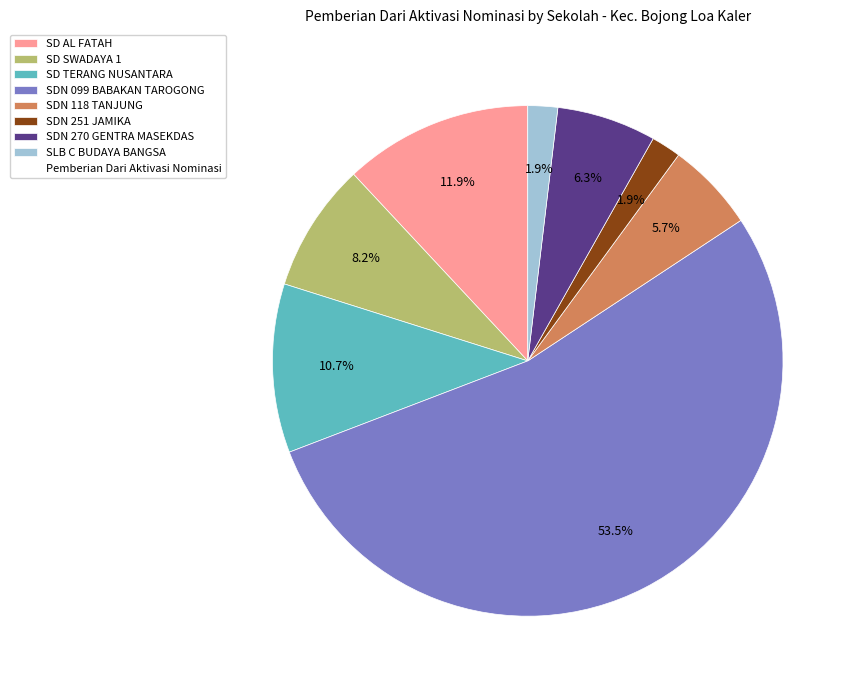

Is there a majority slice in this chart?

Yes